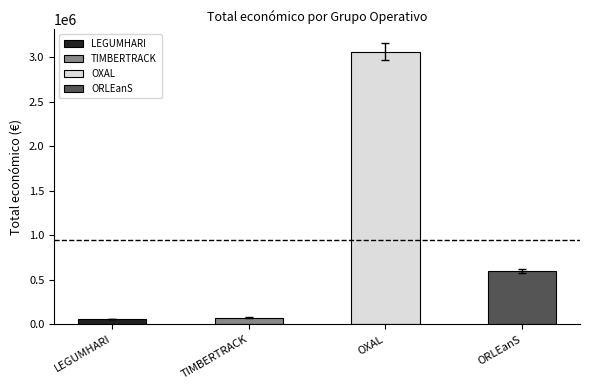

What is the greatest value displayed?

3062871